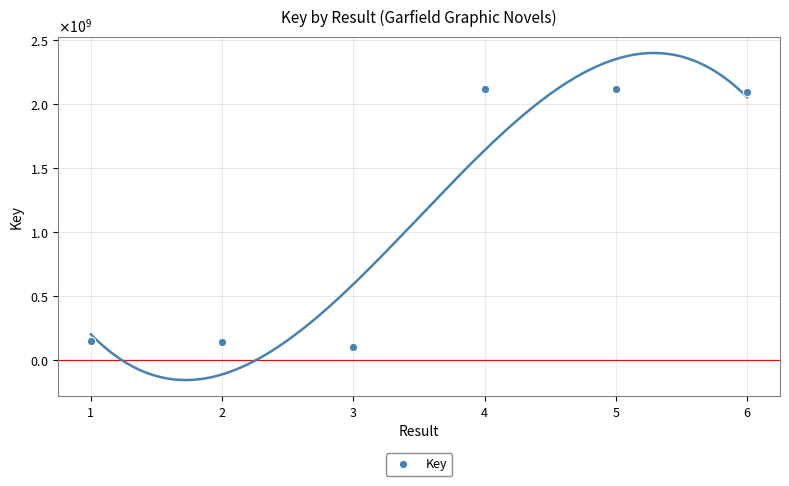

How many points are lower than both their immediate neighbors (excluding endpoints)?

1